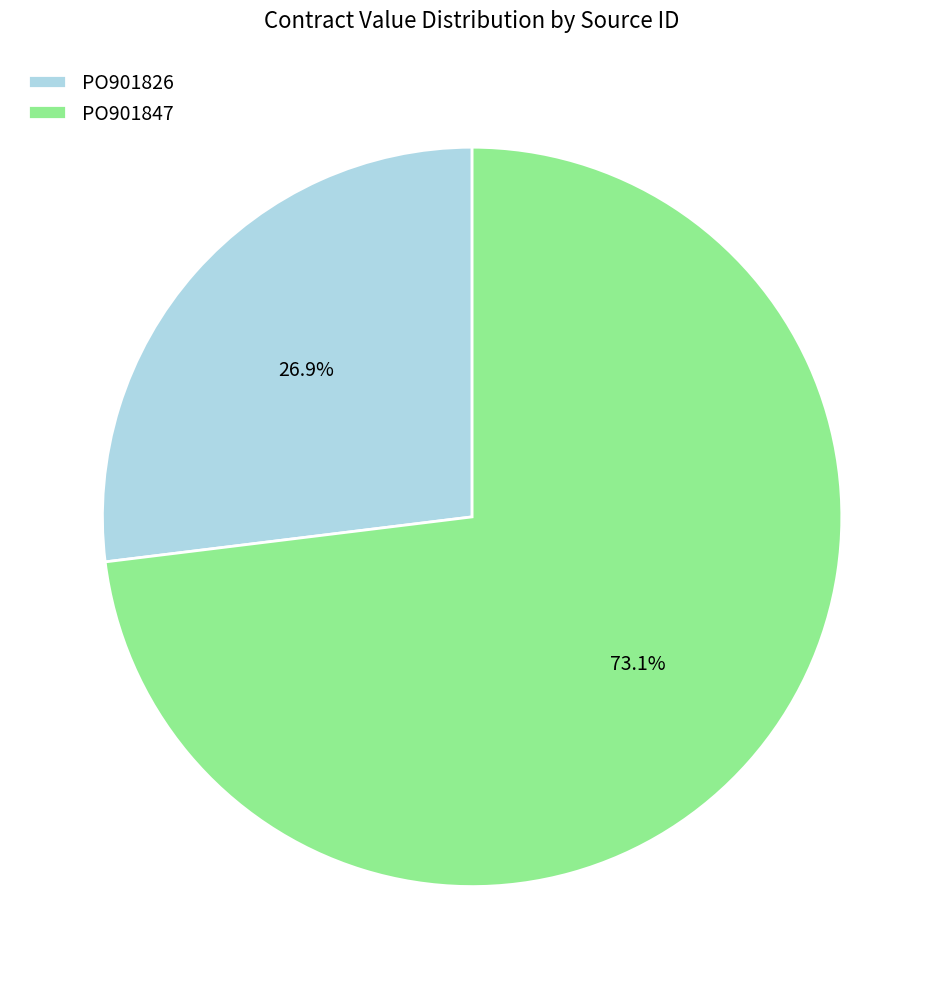

Rank the categories by value from highest to lowest.

PO901847, PO901826